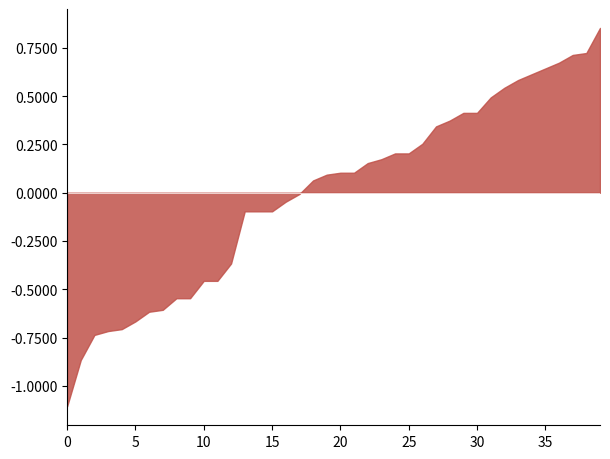

What is the smallest value displayed?

-1.1